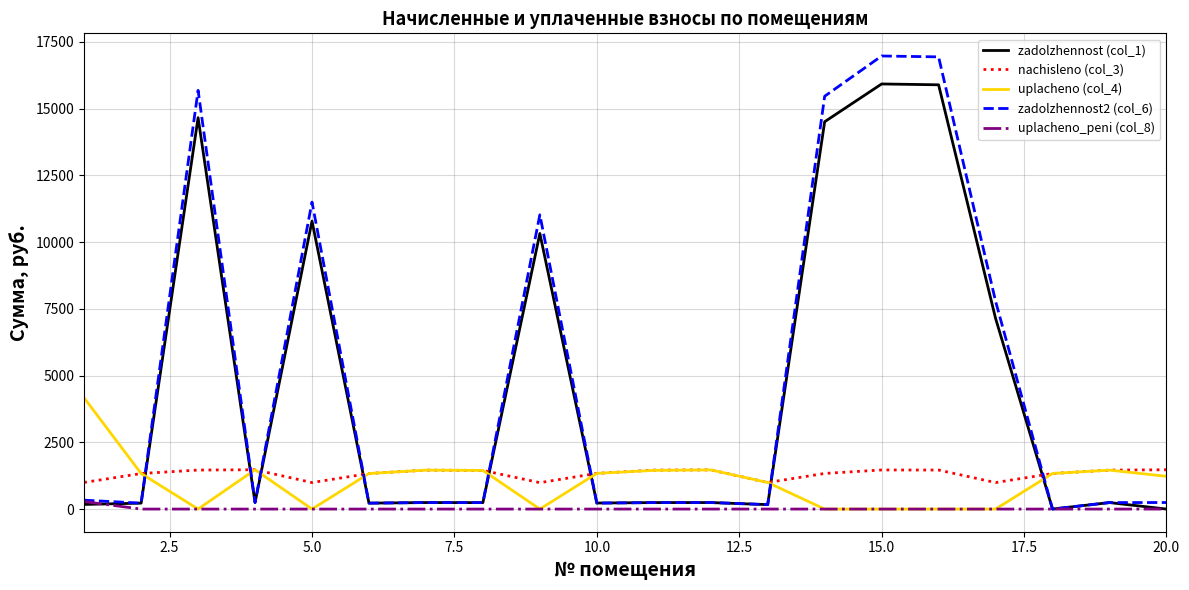

List the series in order of their peak value, lowest first.

uplacheno_peni (col_8), nachisleno (col_3), uplacheno (col_4), zadolzhennost (col_1), zadolzhennost2 (col_6)